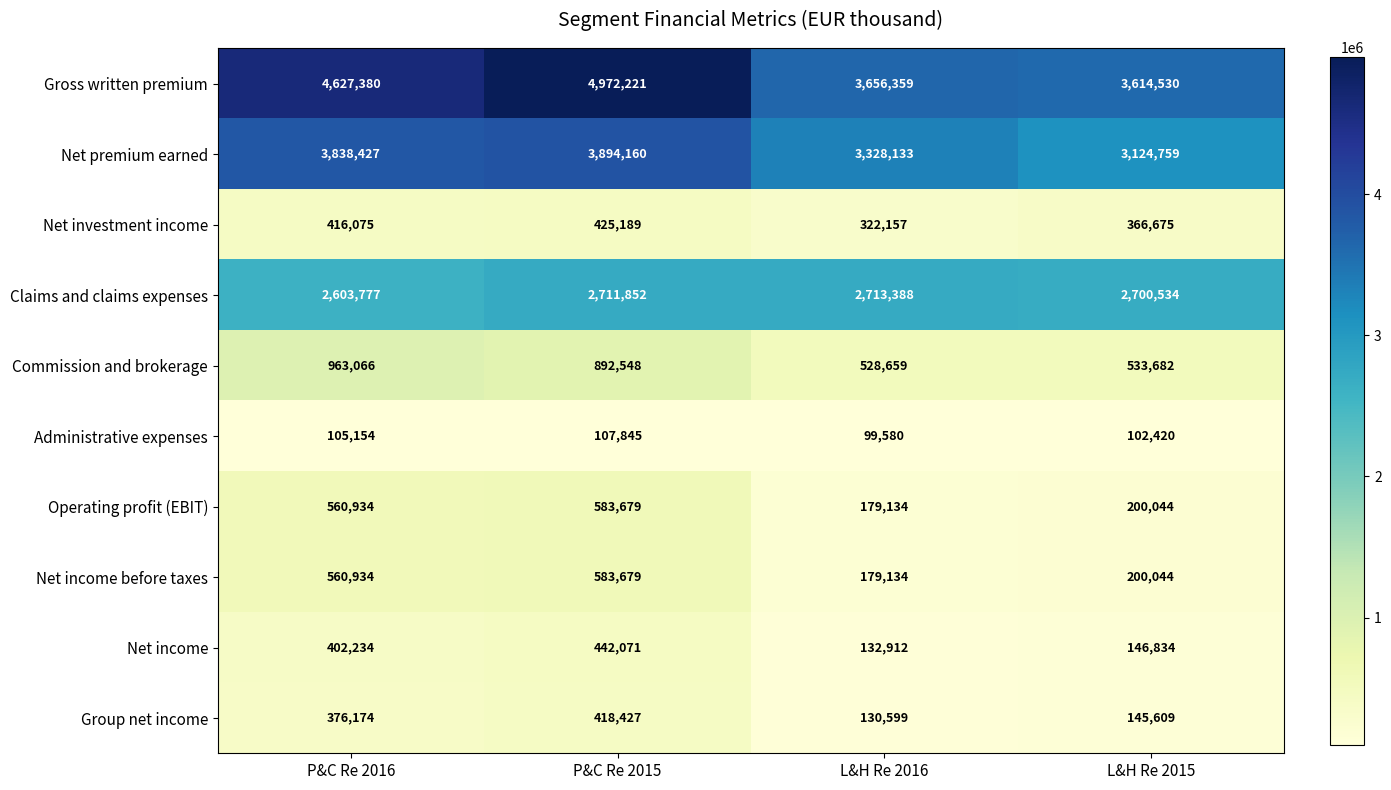

What is the spread (max minus min) of values at L&H Re 2015?

3512110